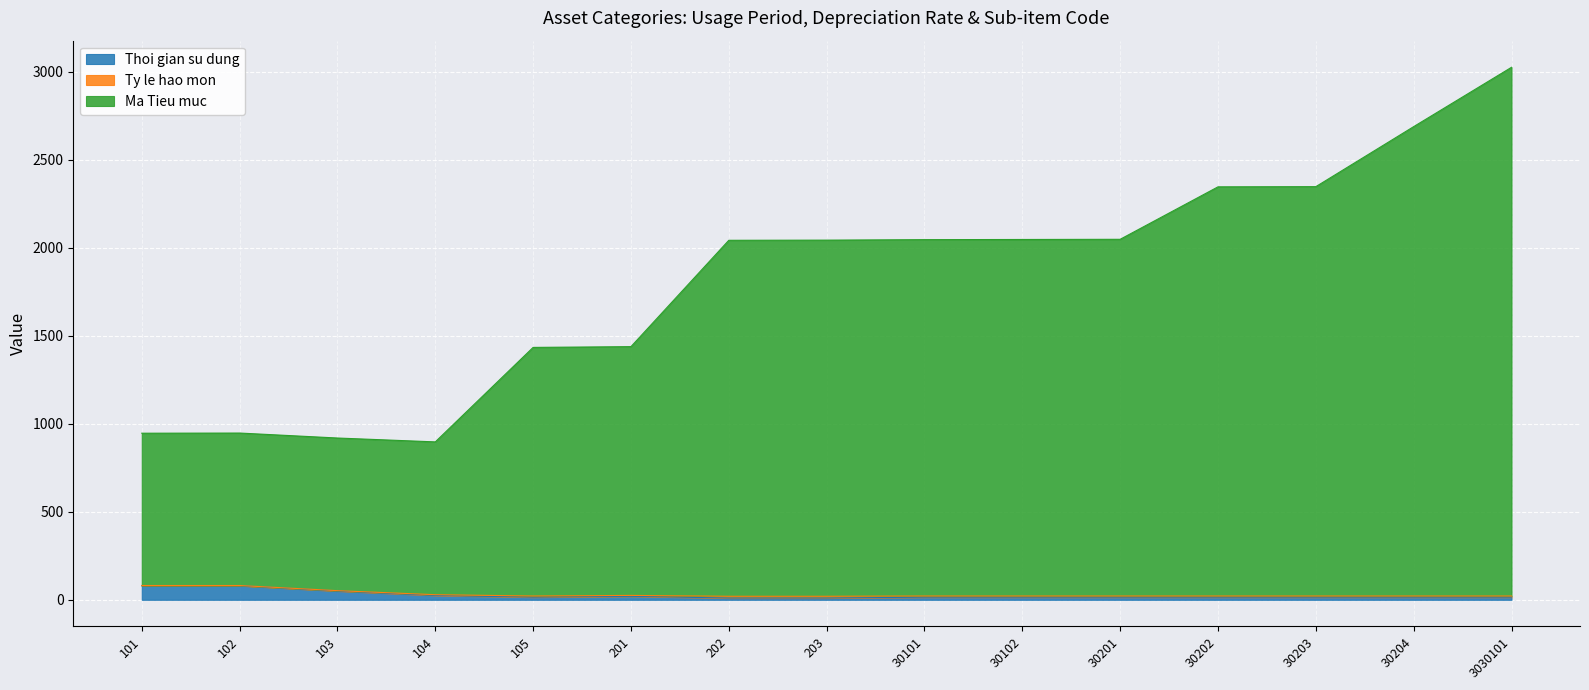

At which category is the sum across all series the highest?

3030101